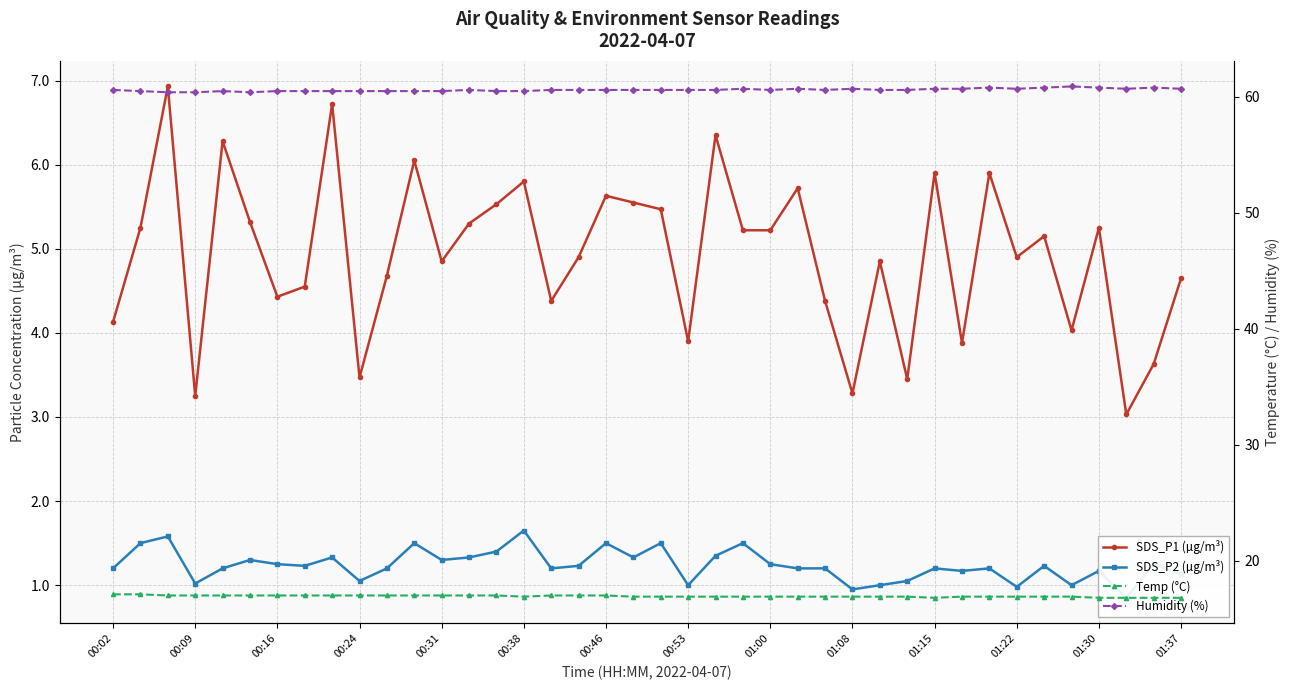

What is the maximum value shown in the chart?

60.9